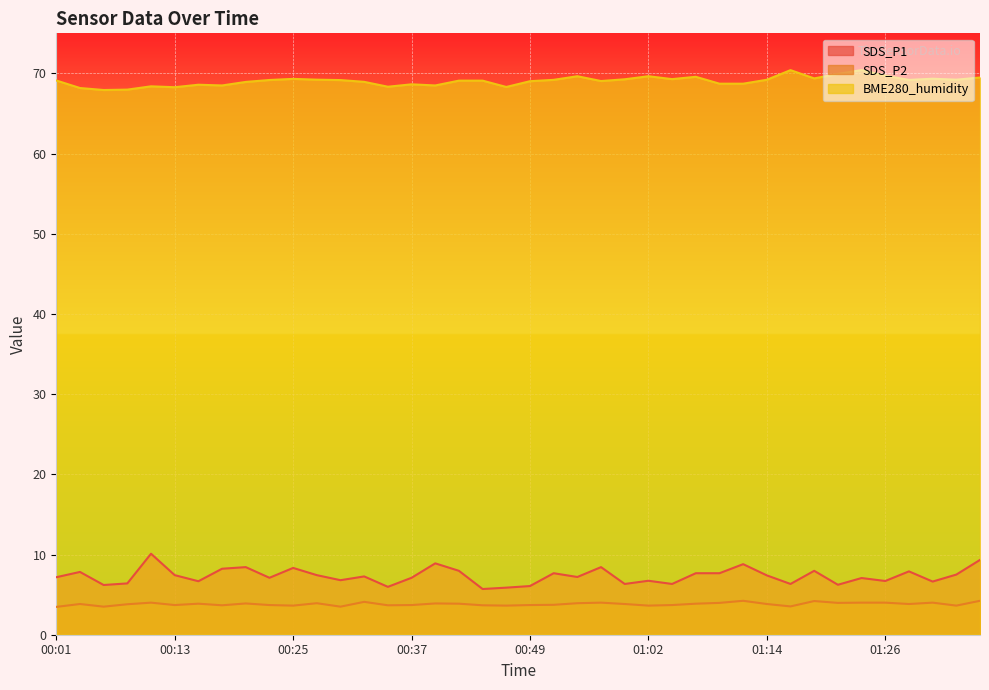

What is the difference between the maximum and second lowest values in the SDS_P1 series?

4.2